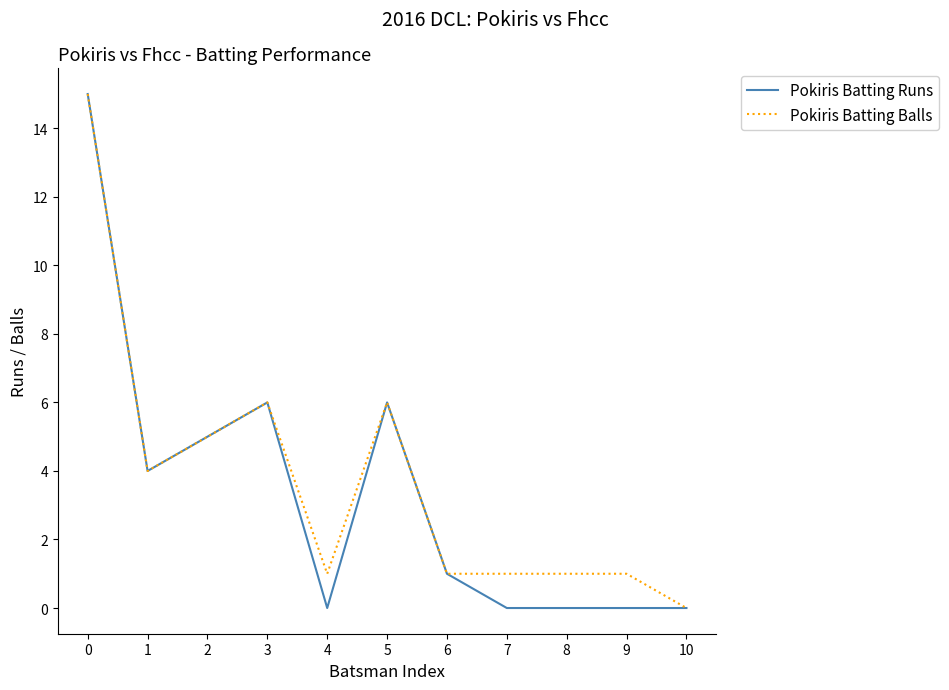

The value of Pokiris Batting Balls at 4 is 0. True or false?

False